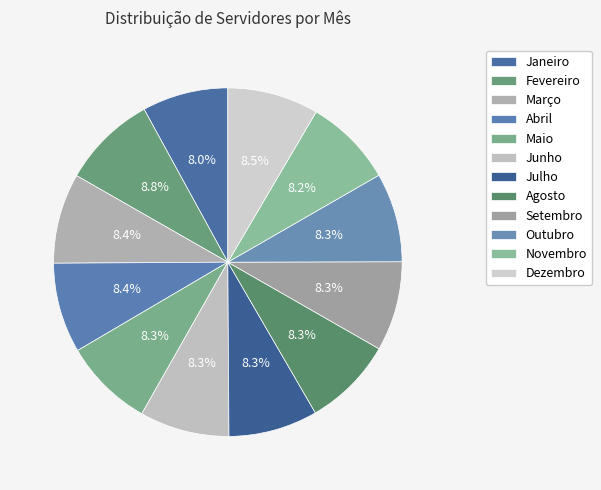

What percentage is the Novembro slice, to the nearest percent?

8%